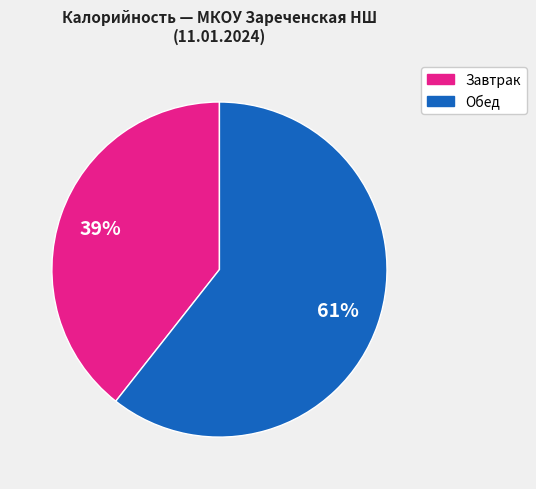

Does any single category account for the majority?

Yes